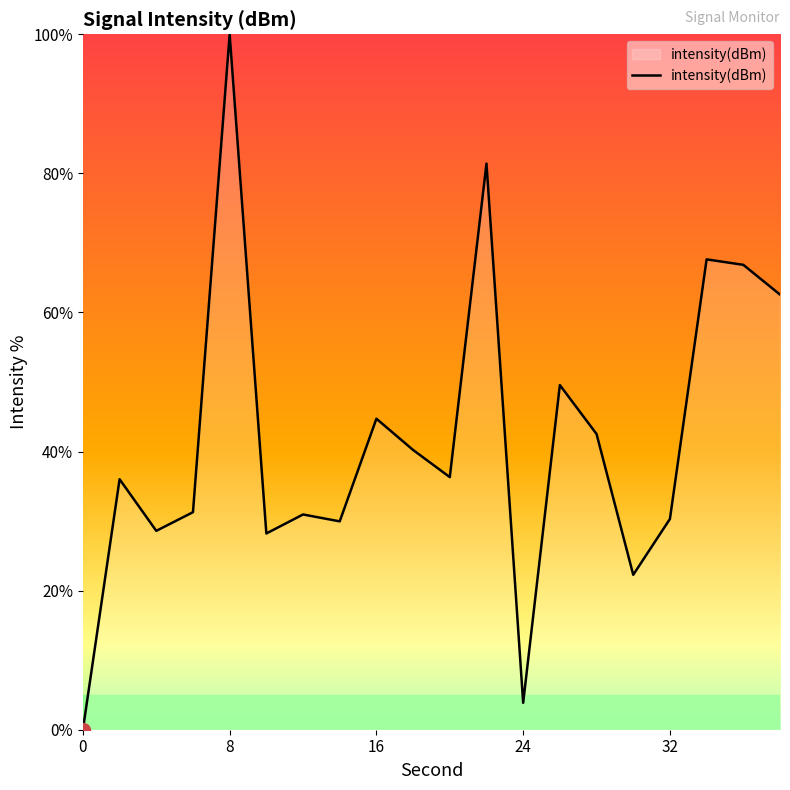

What is the greatest value displayed?

100.0